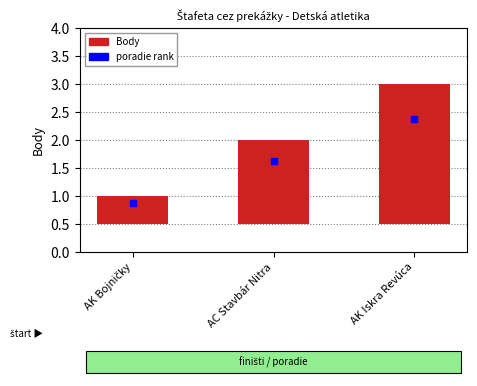

What is the value of the 2nd bar from the left?

1.5